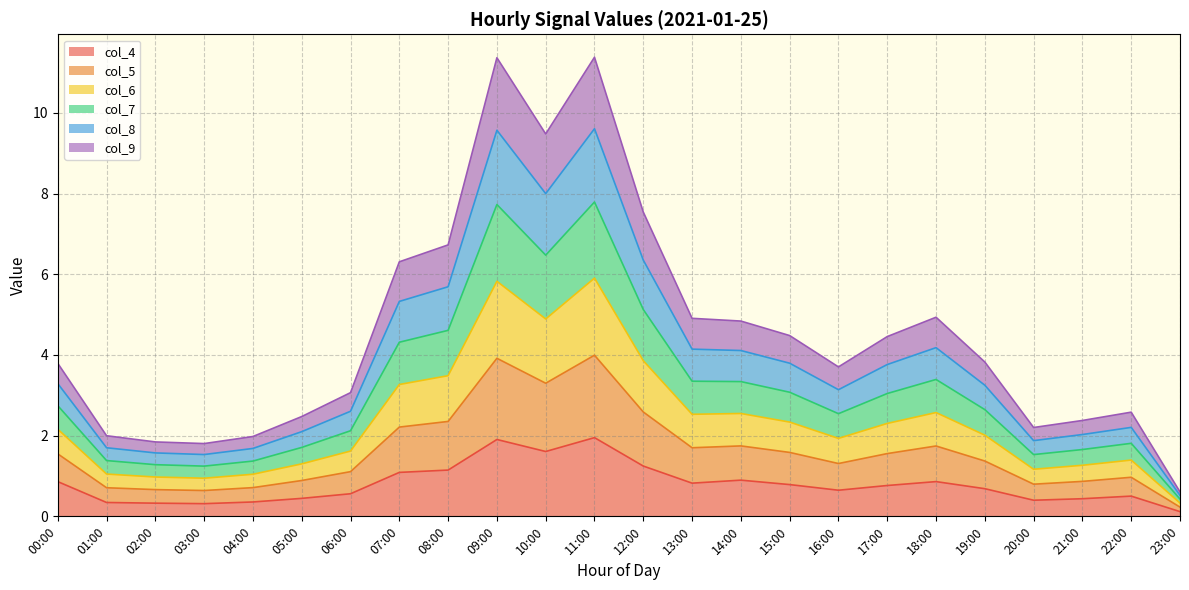

True or false: col_7 and col_9 cross at least once.

False